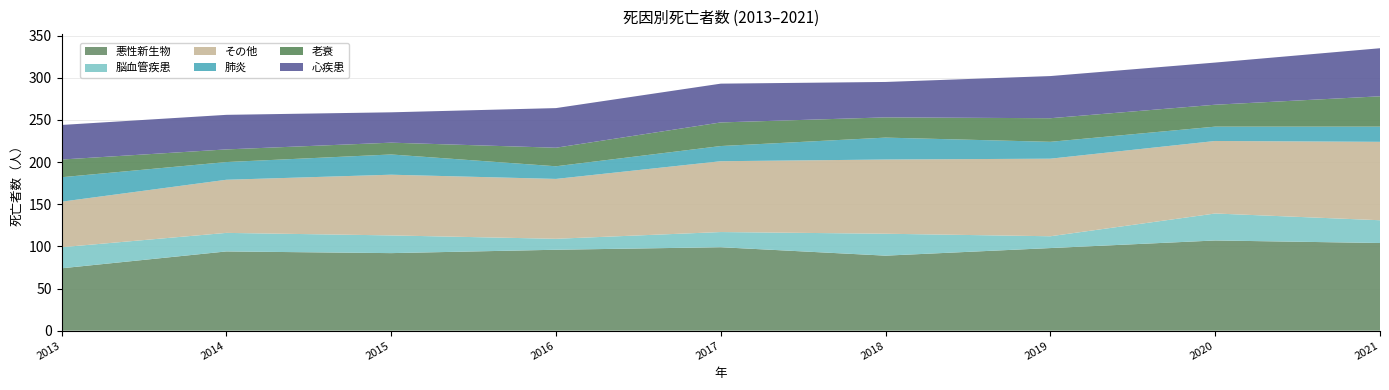

Reading right to left, transcribe all the data shown in this chart.

悪性新生物: 104	107	98	89	99	96	92	94	74
脳血管疾患: 27	32	14	26	18	13	21	22	25
その他: 93	86	92	88	84	71	72	63	54
肺炎: 18	17	20	26	18	15	24	21	29
老衰: 36	26	28	24	28	22	14	15	21
心疾患: 57	50	50	42	46	47	36	41	41